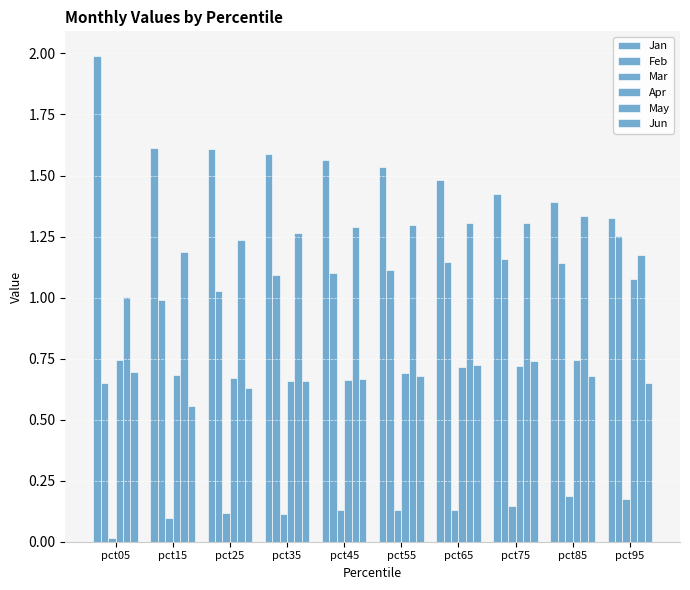

Reading left to right, what are all the values shown in this chart?

Jan: 2.0	1.6	1.6	1.6	1.6	1.5	1.5	1.4	1.4	1.3
Feb: 0.6	1.0	1.0	1.1	1.1	1.1	1.1	1.2	1.1	1.3
Mar: 0.0	0.1	0.1	0.1	0.1	0.1	0.1	0.1	0.2	0.2
Apr: 0.7	0.7	0.7	0.7	0.7	0.7	0.7	0.7	0.7	1.1
May: 1.0	1.2	1.2	1.3	1.3	1.3	1.3	1.3	1.3	1.2
Jun: 0.7	0.6	0.6	0.7	0.7	0.7	0.7	0.7	0.7	0.7